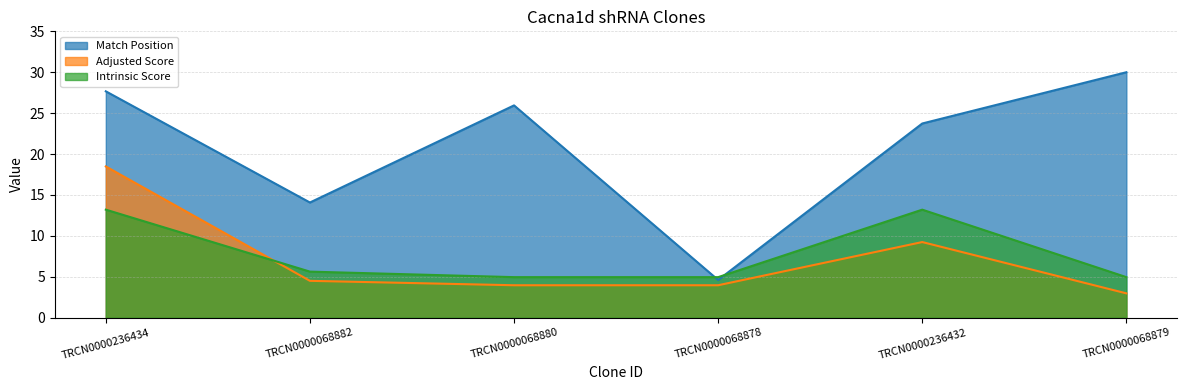

Where does the Adjusted Score series first go above 4?

TRCN0000236434